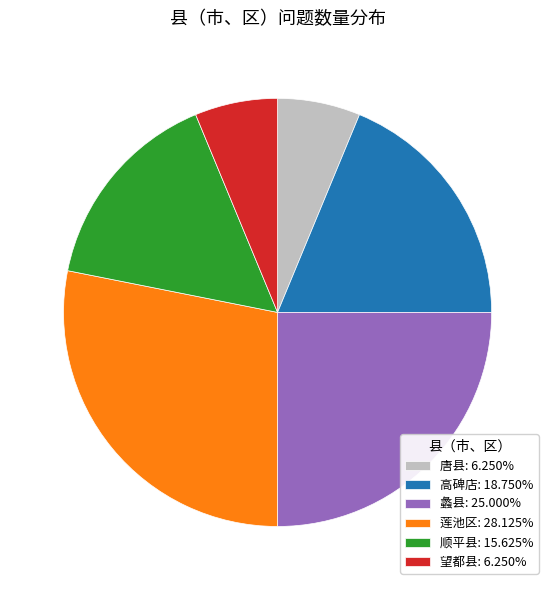

Is the sum of 高碑店: 18.750% and 顺平县: 15.625% greater than half?

No